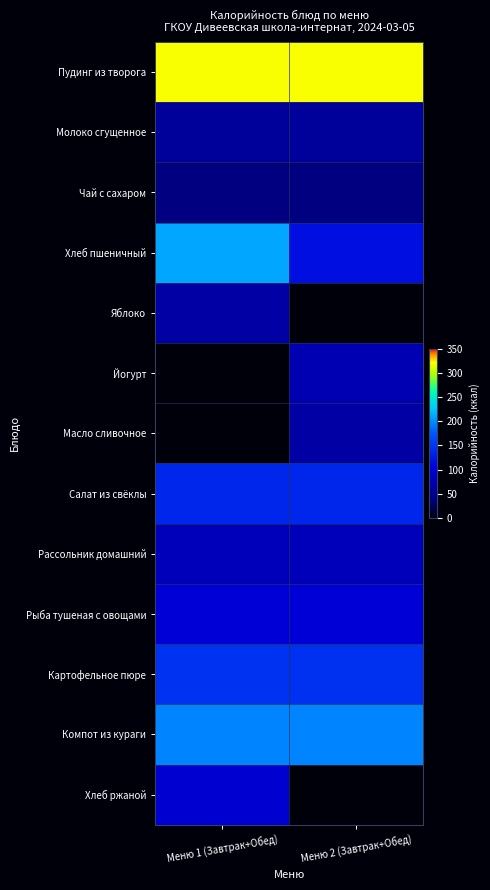

At how many categories does at least one series exceed 179?

2